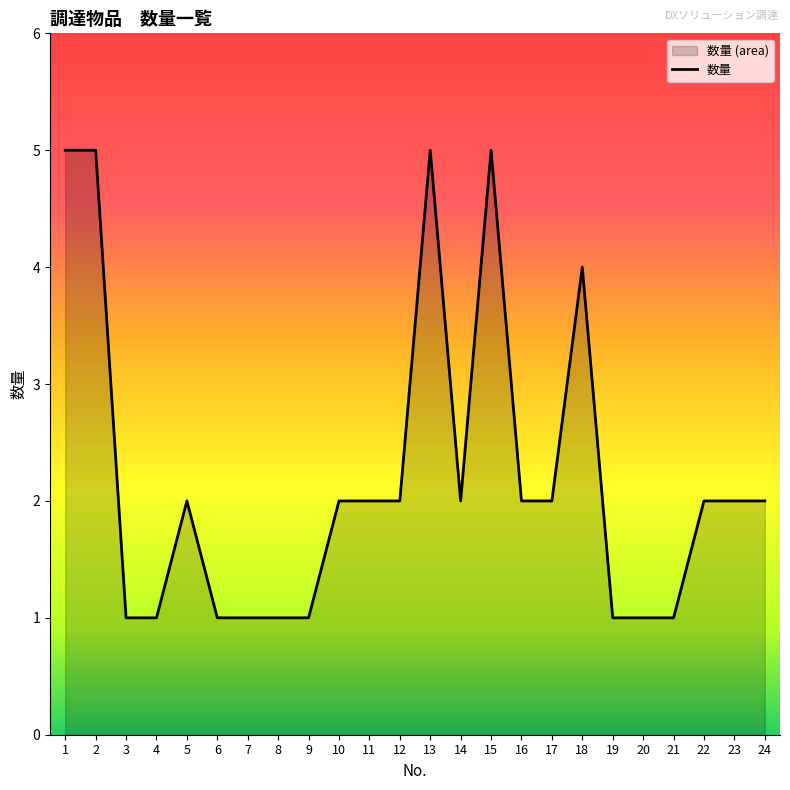

What is the smallest value displayed?

1